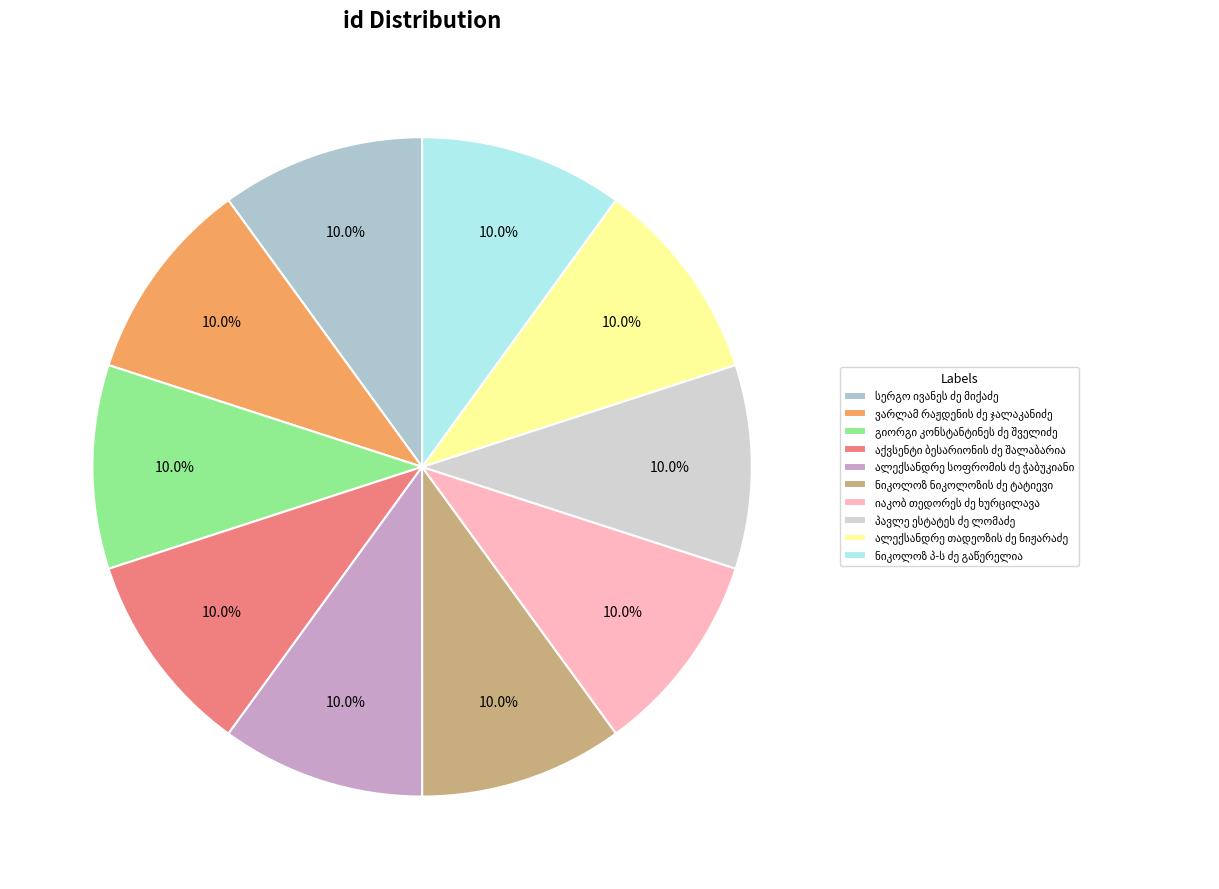

Which category has the biggest portion of the pie?

ვარლამ რაჟდენის ძე ჯალაკანიძე